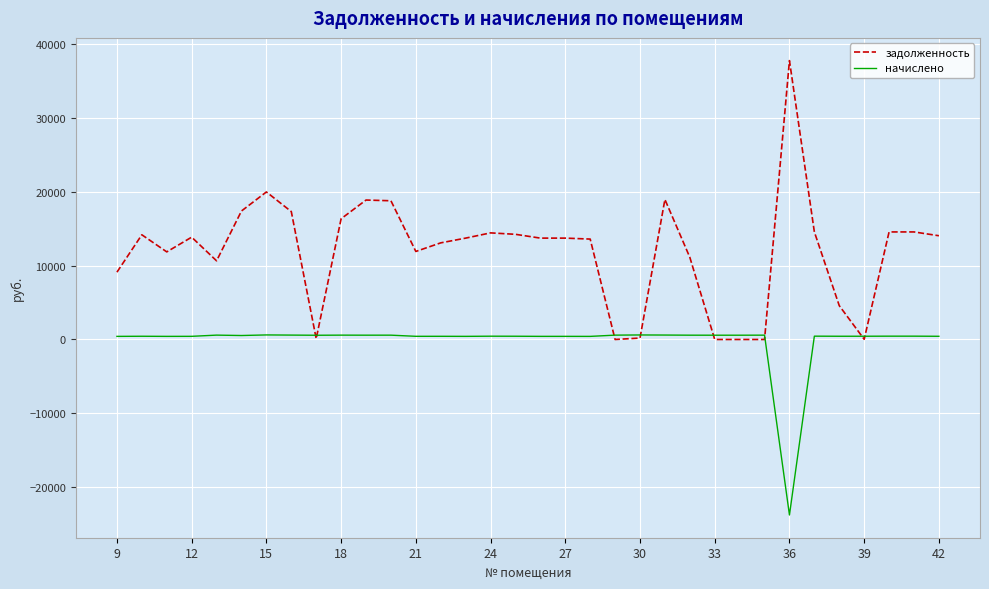

True or false: начислено has more than 0 points higher than both neighbors.

True